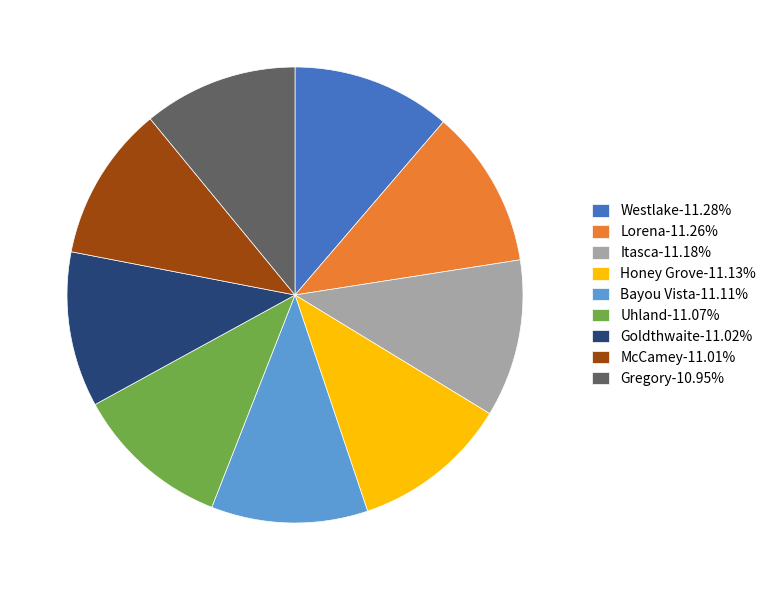

Count the number of slices in the pie.

9